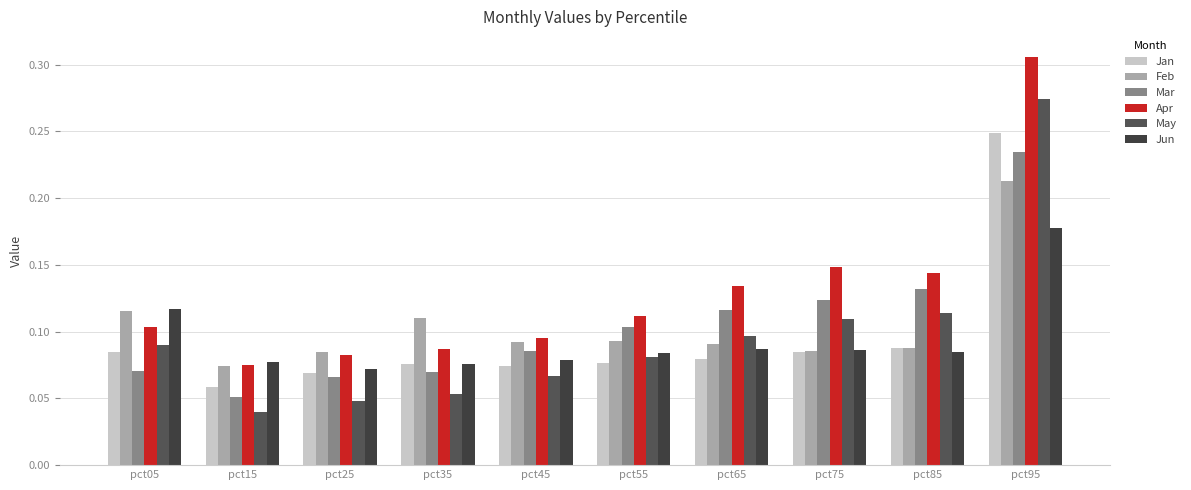

At which label is Jun closest to 0?

pct25